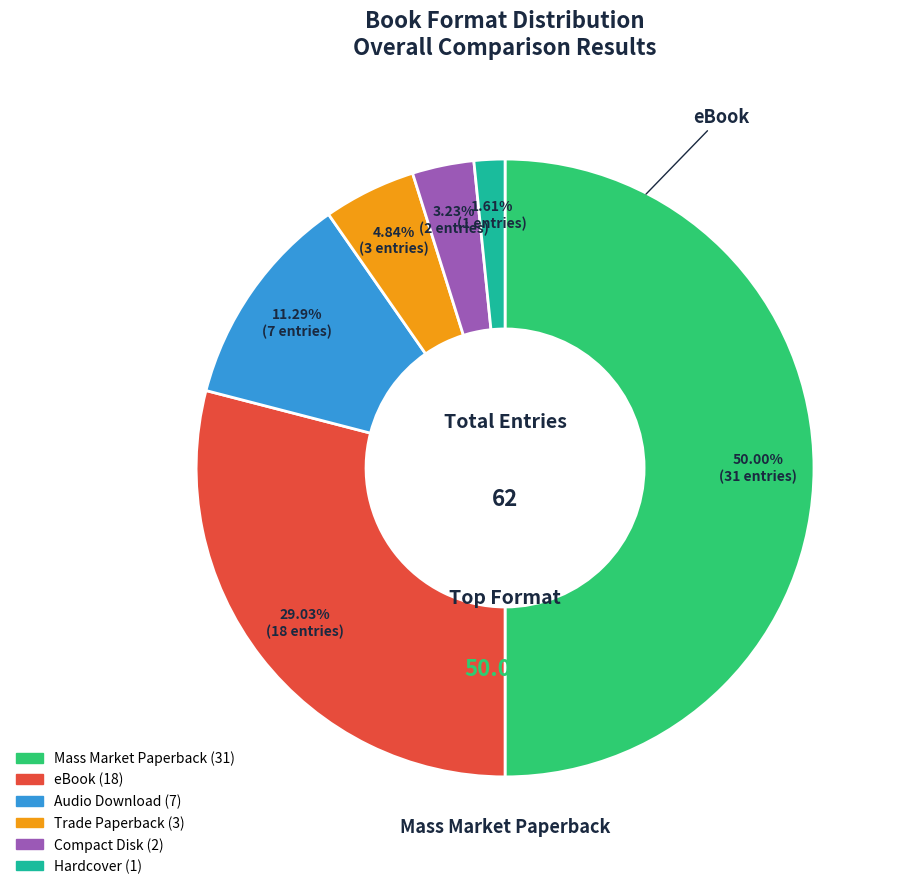

To the nearest percent, what is the difference between the Compact Disk and eBook slice percentages?

26%